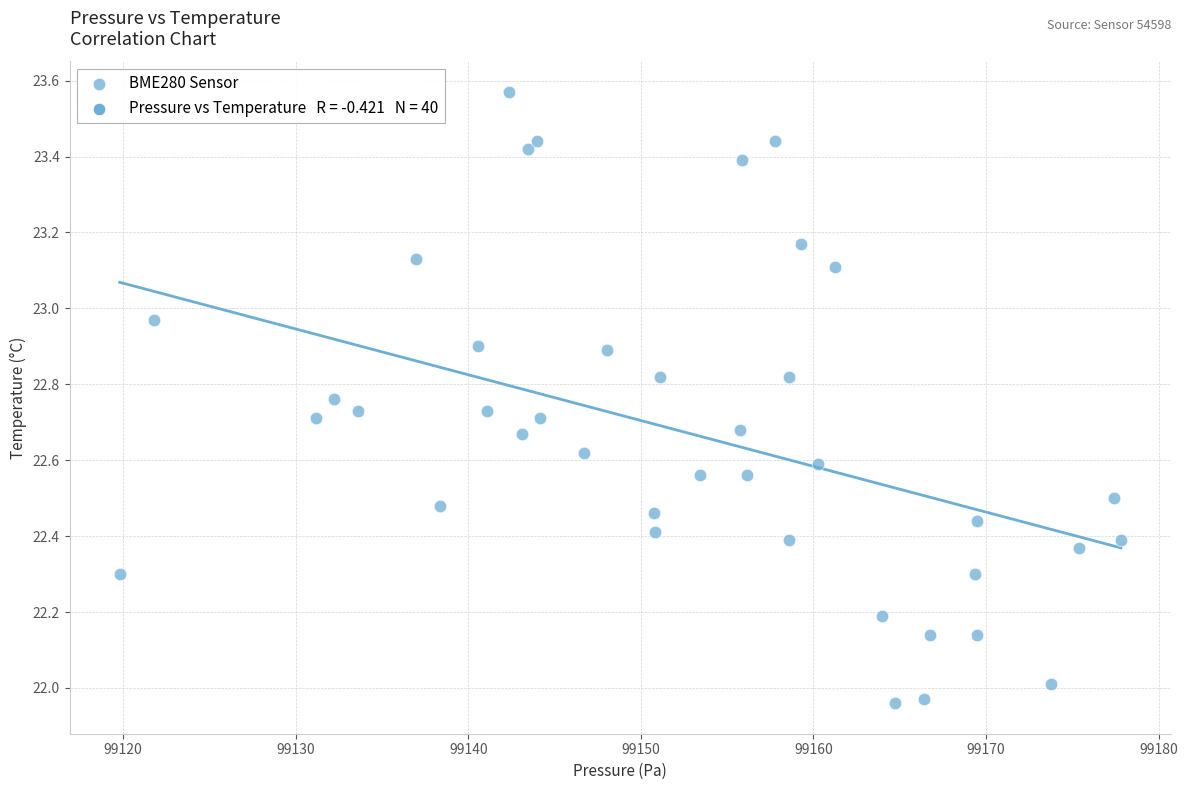

What is the range of Y values (max minus min)?

1.6